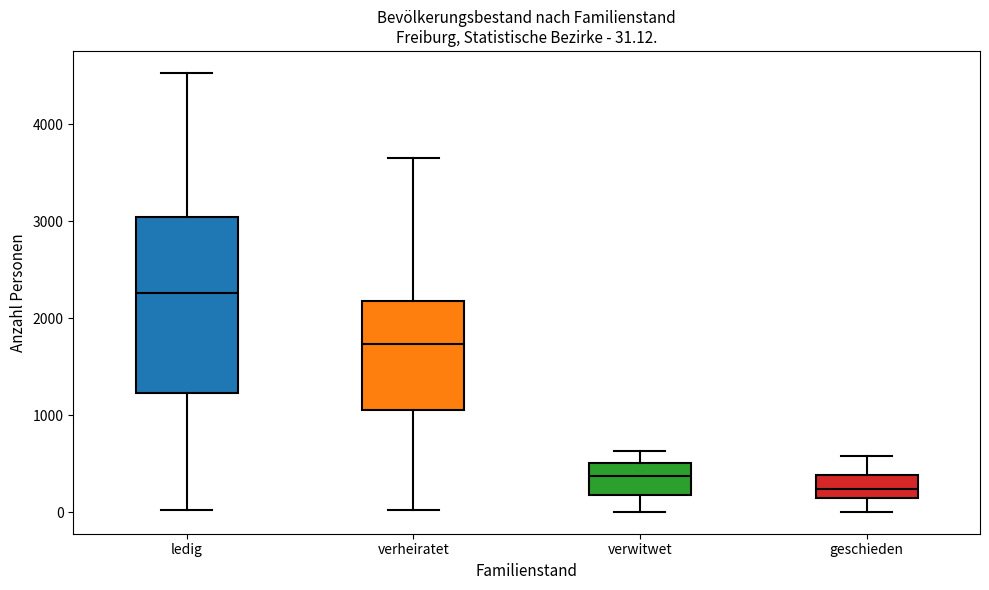

Comparing the boxes themselves (not the whiskers), which one is the tallest?

ledig